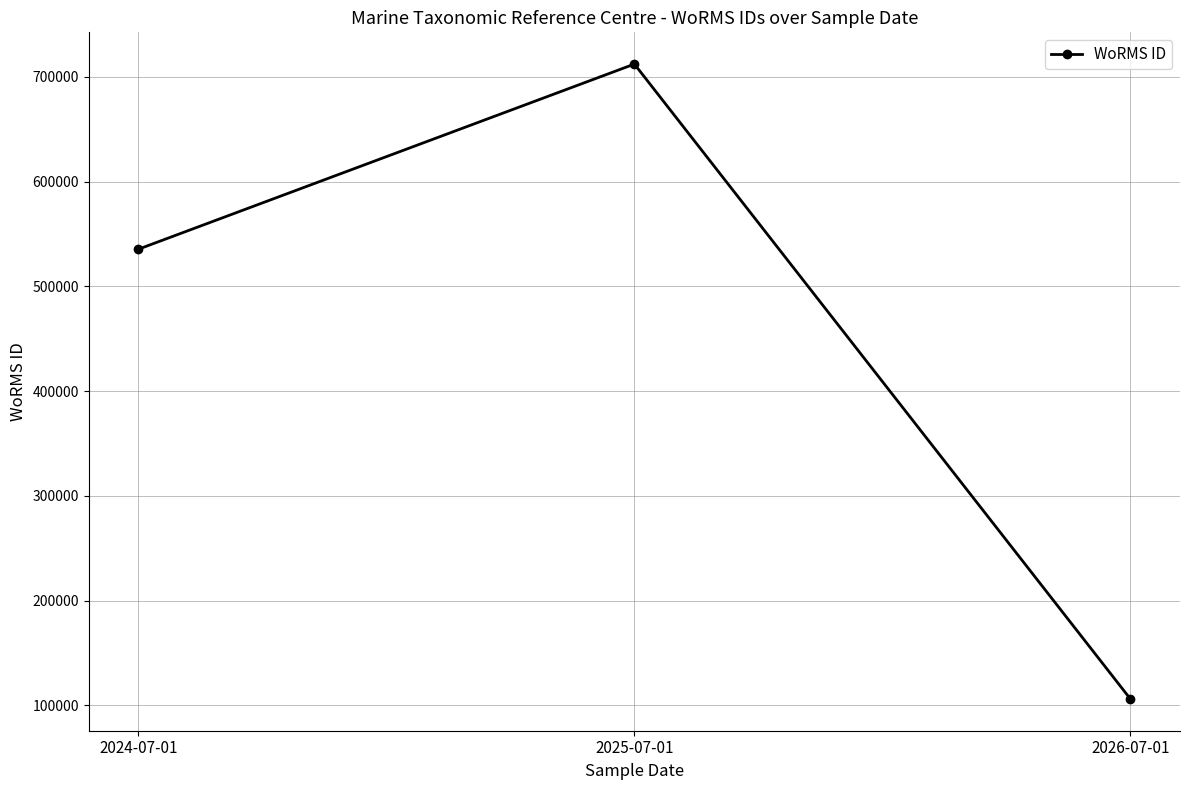

Rank the categories by value from highest to lowest.

2025-07-01, 2024-07-01, 2026-07-01